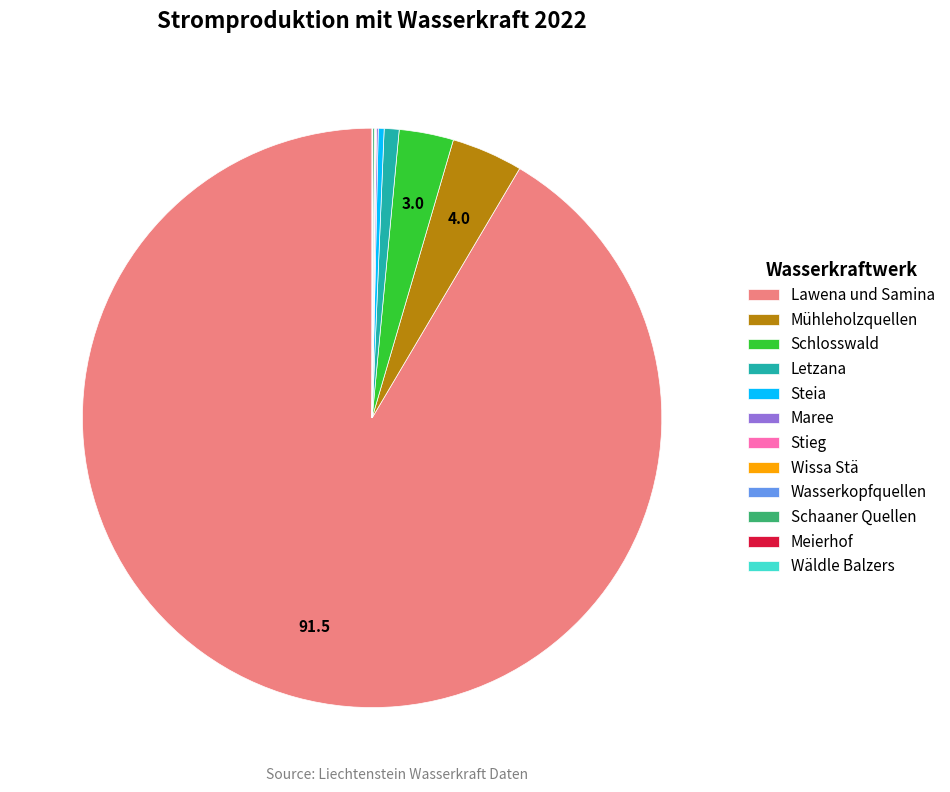

Is it true that Schlosswald is 3% of the pie?

True